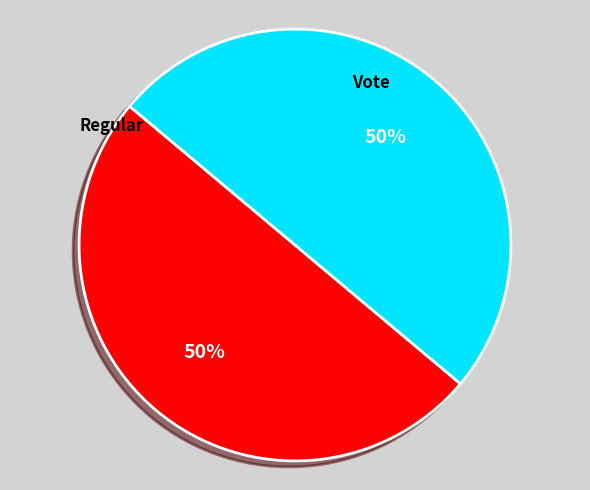

How many slices are in this pie chart?

2